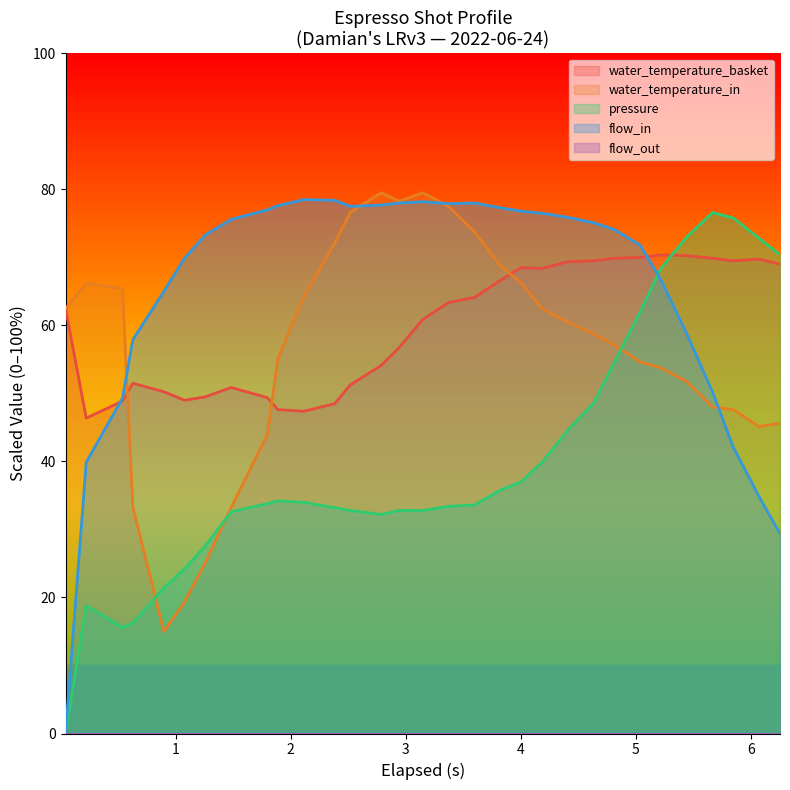

How many data points in flow_in are less than 75?

15